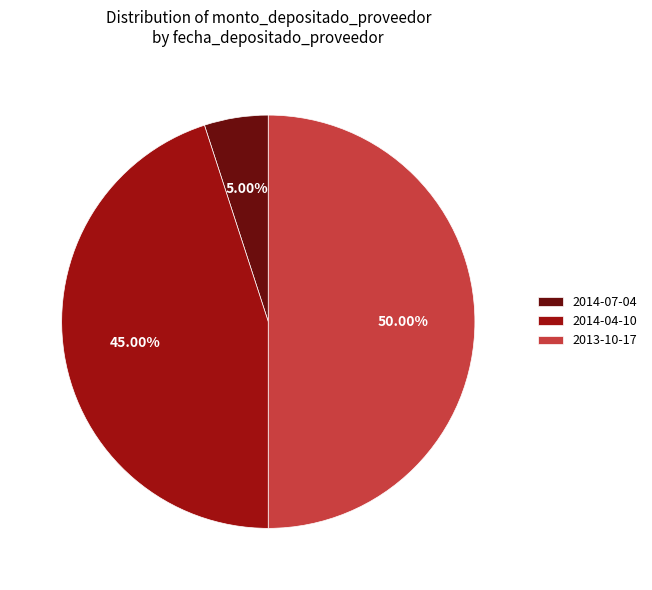

Is 2014-07-04 the majority of the pie?

No